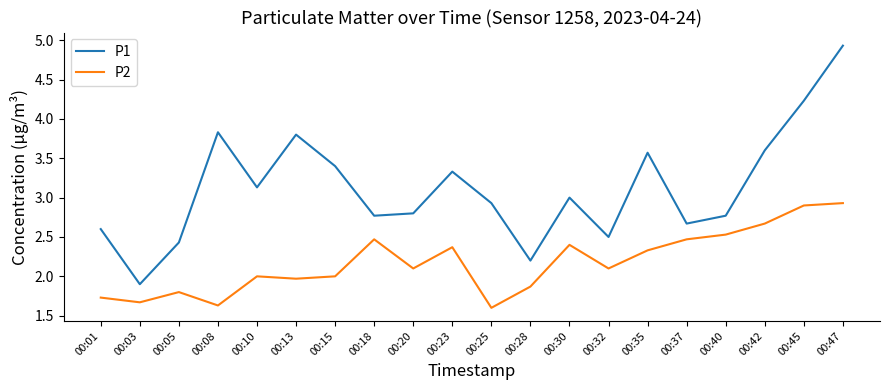

Is the value of P1 at 00:18 greater than the value of P2 at 00:40?

Yes